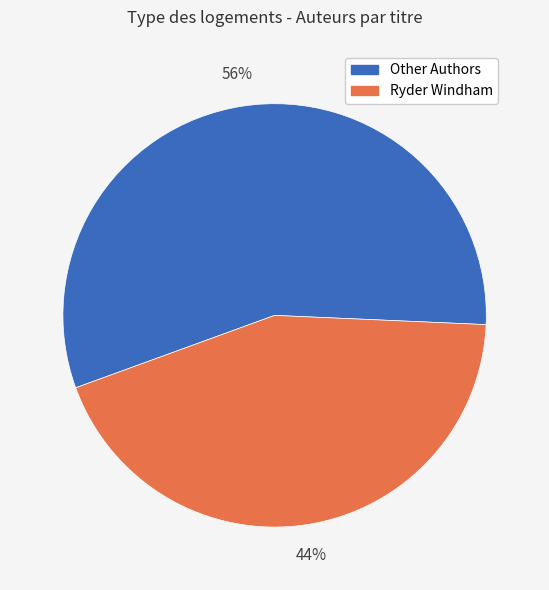

Does any single category account for the majority?

Yes